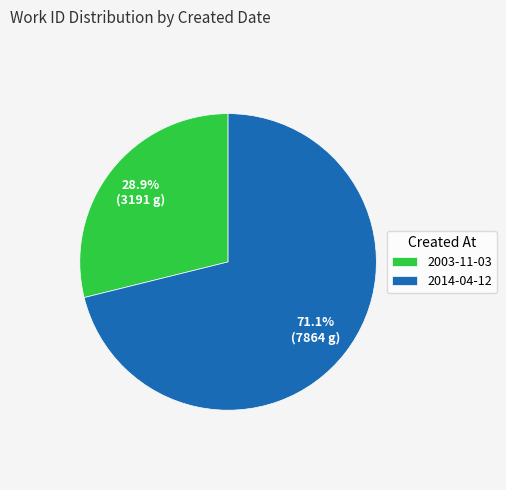

How many segments does this pie chart have?

2